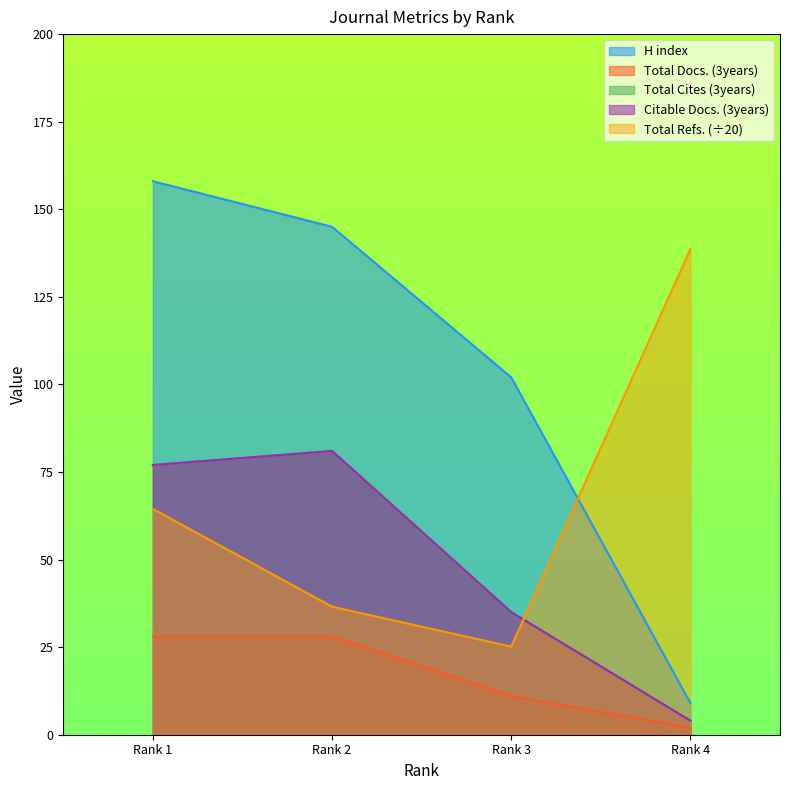

What is the value of the Total Cites (3years) point at the 1st from the left?

77.0